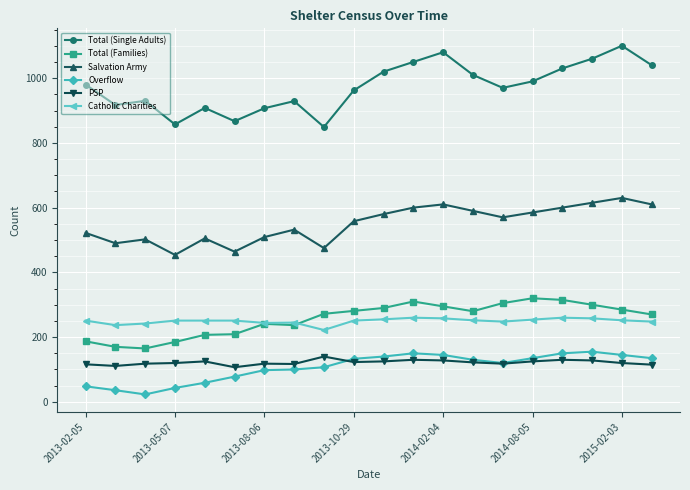

What is the maximum value shown in the chart?

1100